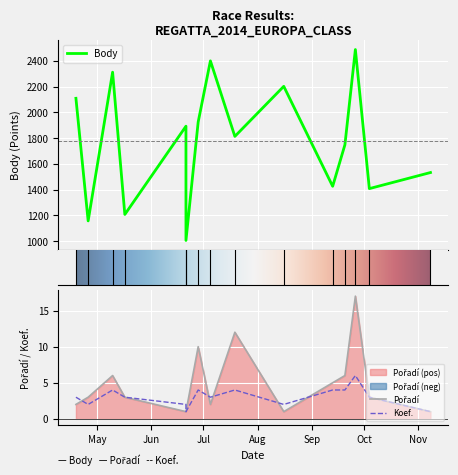

At which label does Koef. reach its peak?

2014-09-26